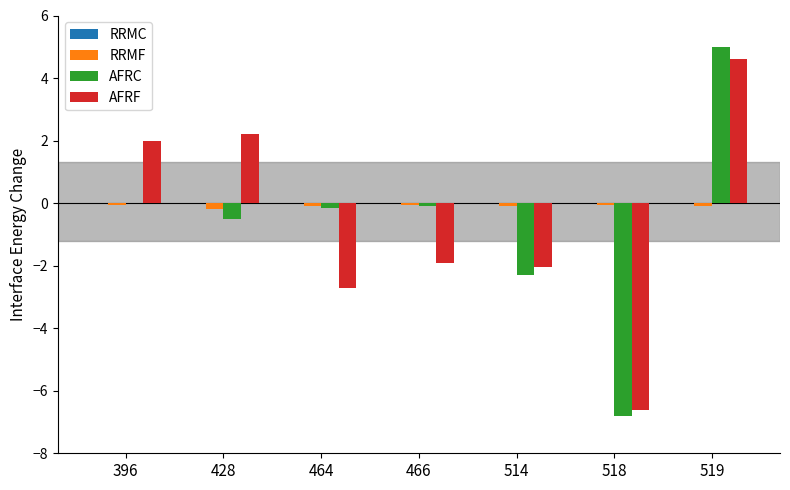

What is the sum of all AFRC values?

-4.8